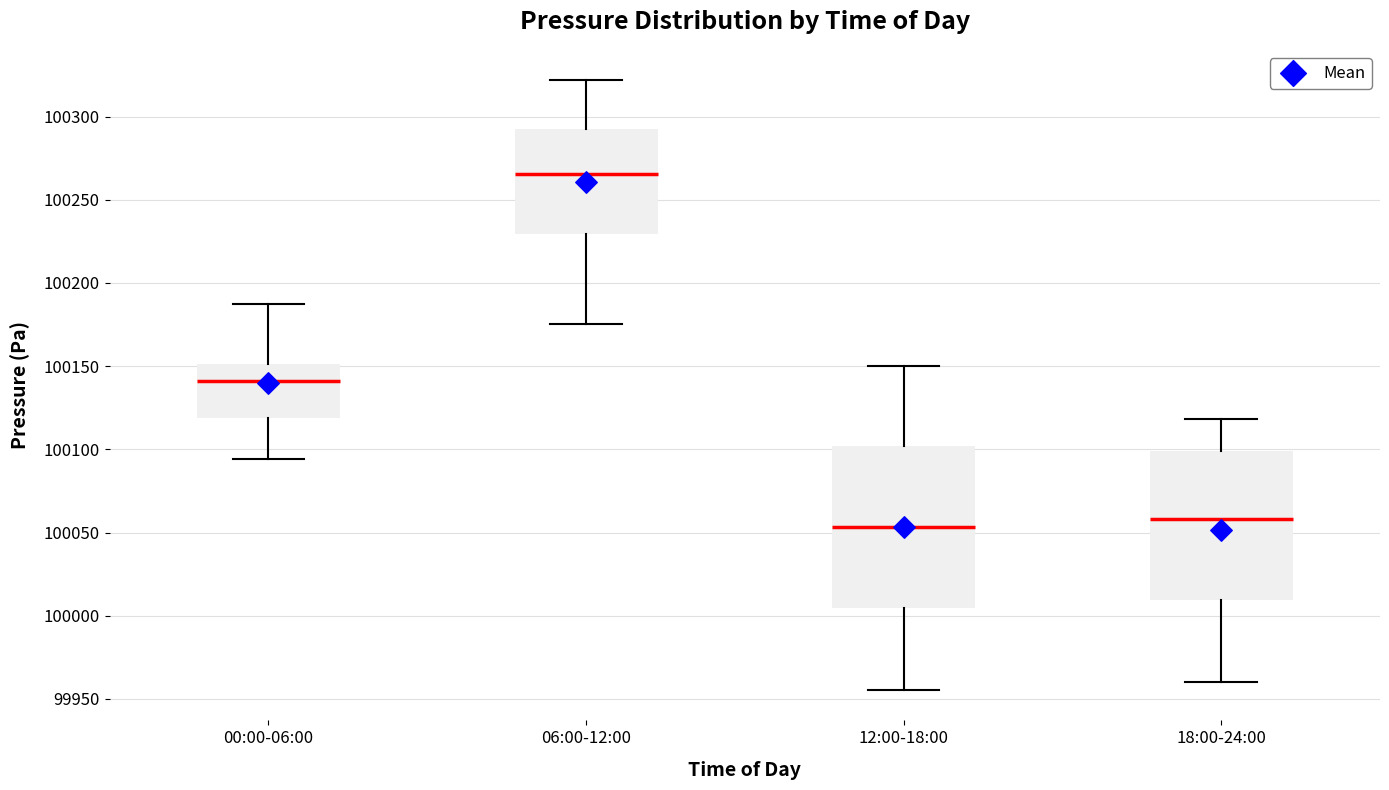

Which box's median line is the lowest?

12:00-18:00